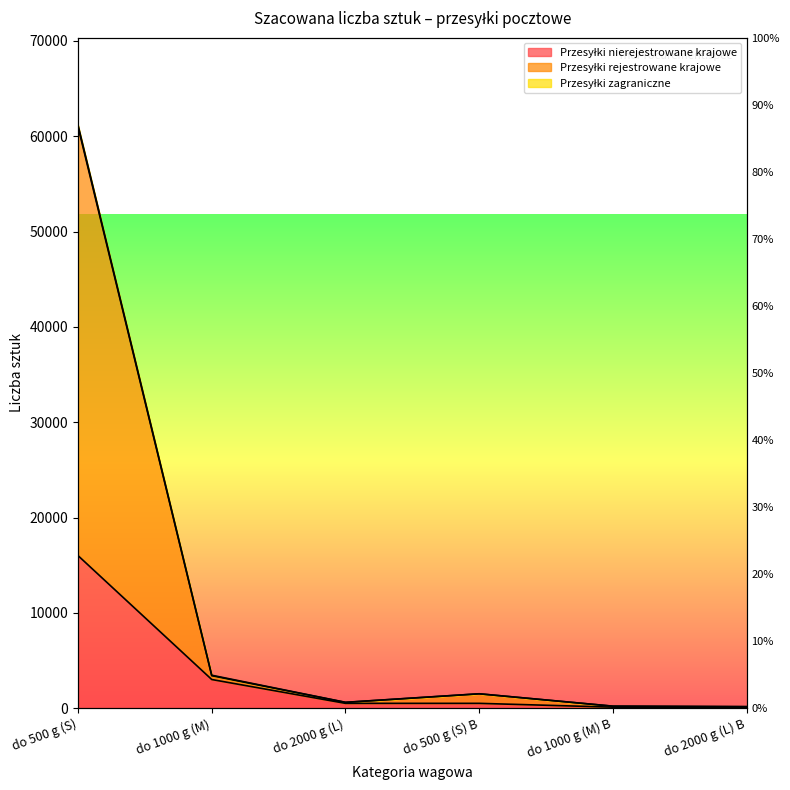

True or false: Przesyłki rejestrowane krajowe and Przesyłki nierejestrowane krajowe intersect in this chart.

False